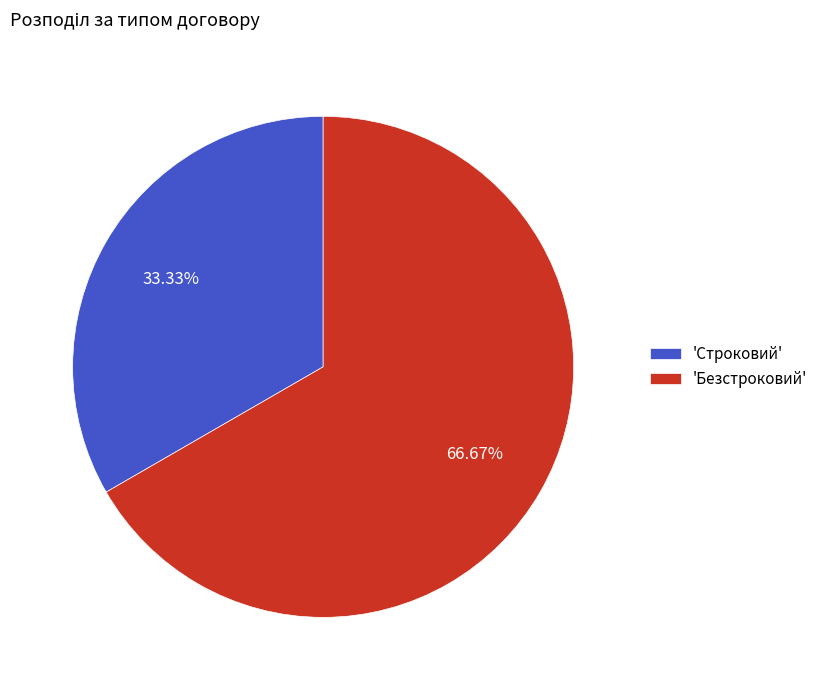

Between 'Строковий' and 'Безстроковий', which is larger?

'Безстроковий'